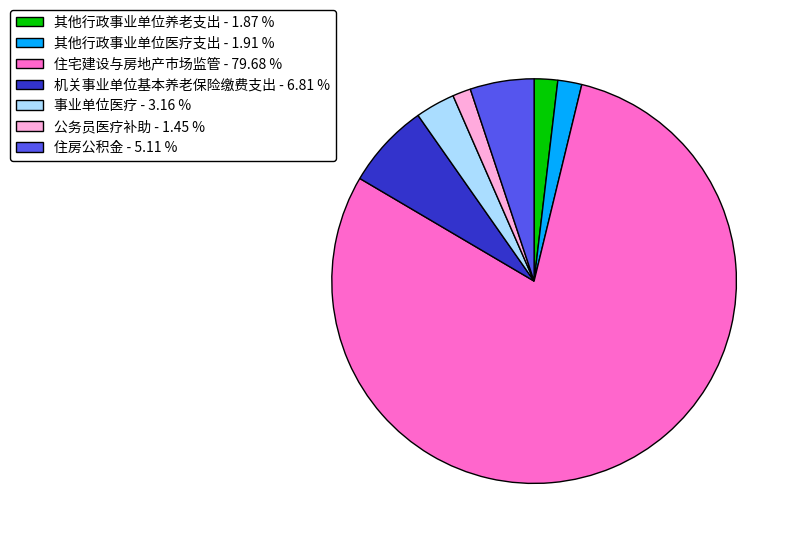

Count the number of slices in the pie.

7